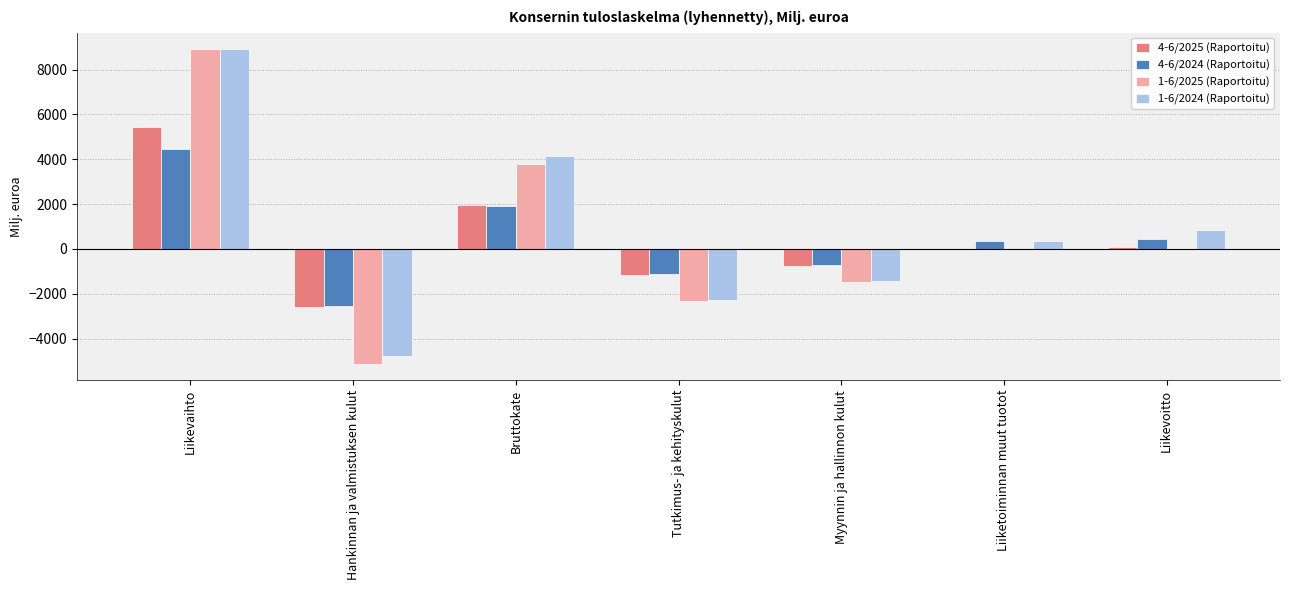

Which label corresponds to the largest value in the chart?

Liikevaihto